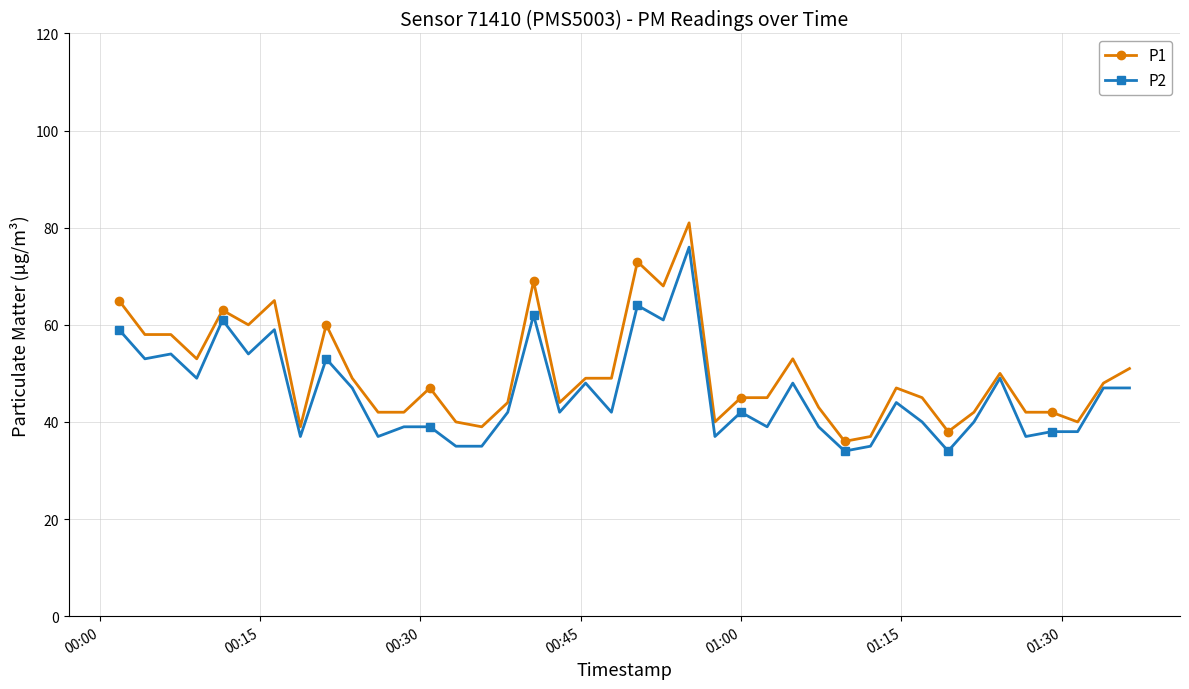

Reading left to right, transcribe all the data shown in this chart.

P1: 65	58	58	53	63	60	65	39	60	49	42	42	47	40	39	44	69	44	49	49	73	68	81	40	45	45	53	43	36	37	47	45	38	42	50	42	42	40	48	51
P2: 59	53	54	49	61	54	59	37	53	47	37	39	39	35	35	42	62	42	48	42	64	61	76	37	42	39	48	39	34	35	44	40	34	40	49	37	38	38	47	47